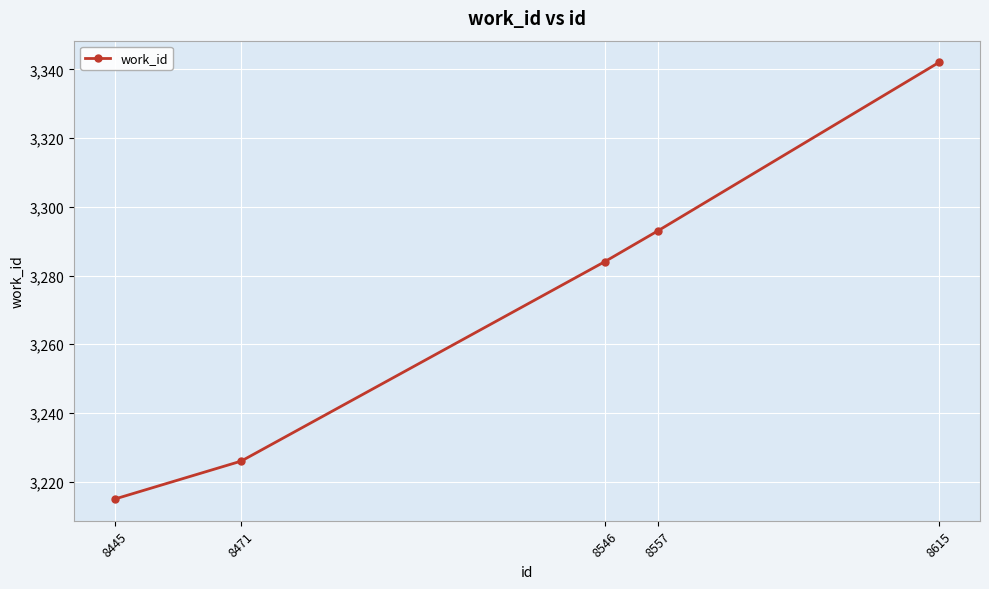

Reading left to right, transcribe all the data shown in this chart.

8445=3215	8471=3226	8546=3284	8557=3293	8615=3342